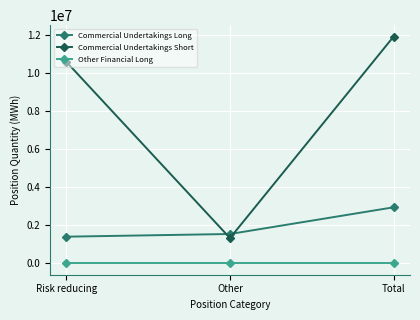

At which label does Commercial Undertakings Short reach its peak?

Total